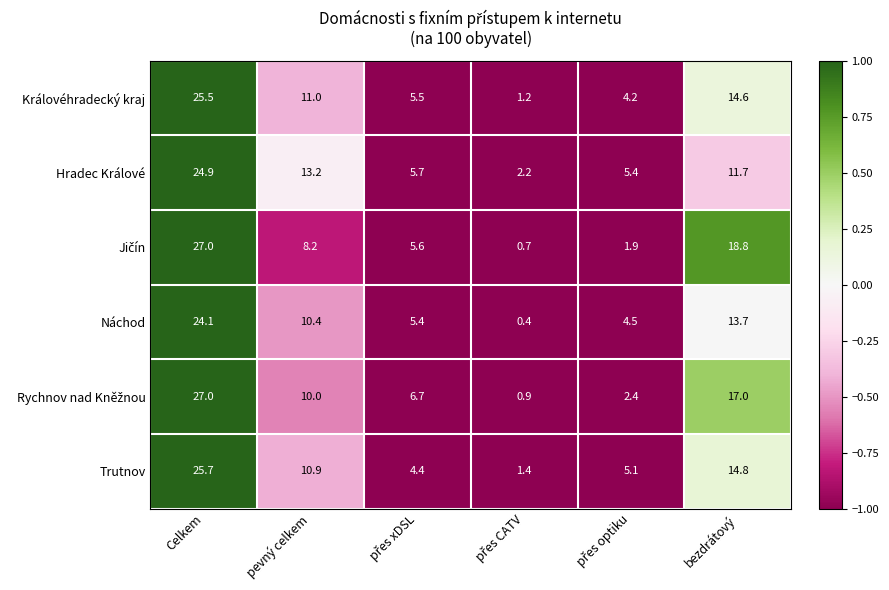

True or false: Královéhradecký kraj has a value of 14.6 at bezdrátový.

True